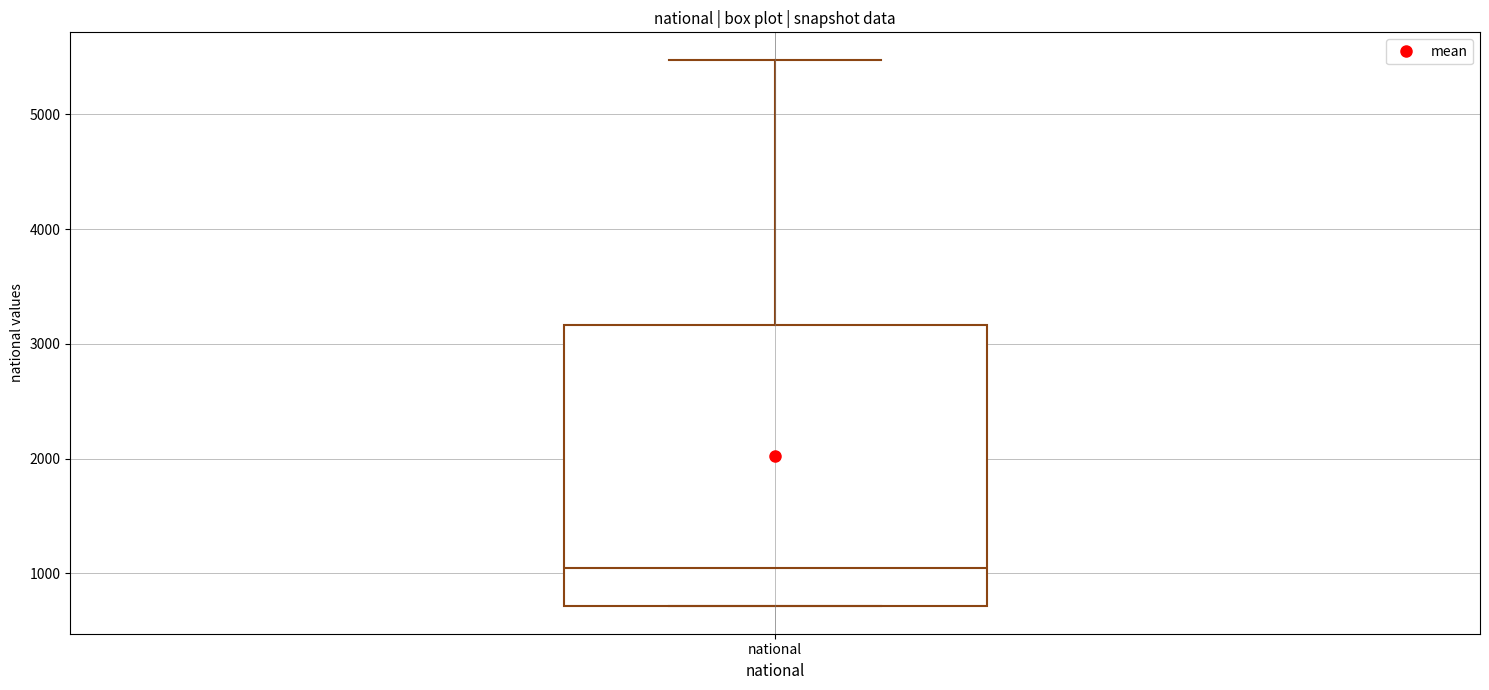

Where is the lower edge of the box for national on the y-axis? The values are not printed on the chart, so give them approximately, as read against the axis.

700